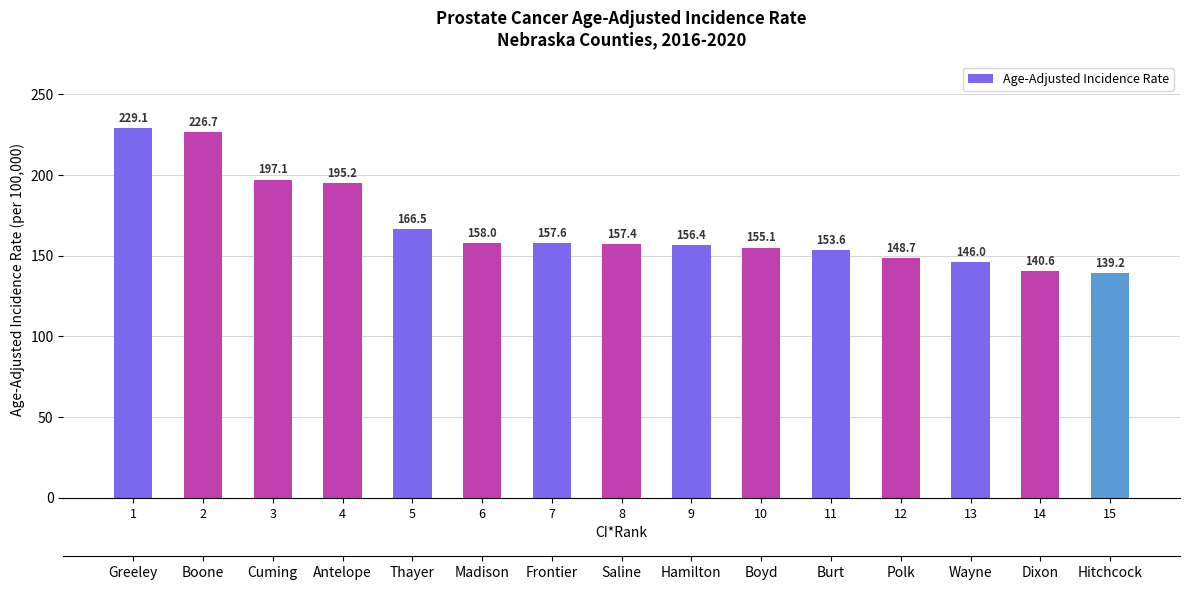

What is the average value?

168.5